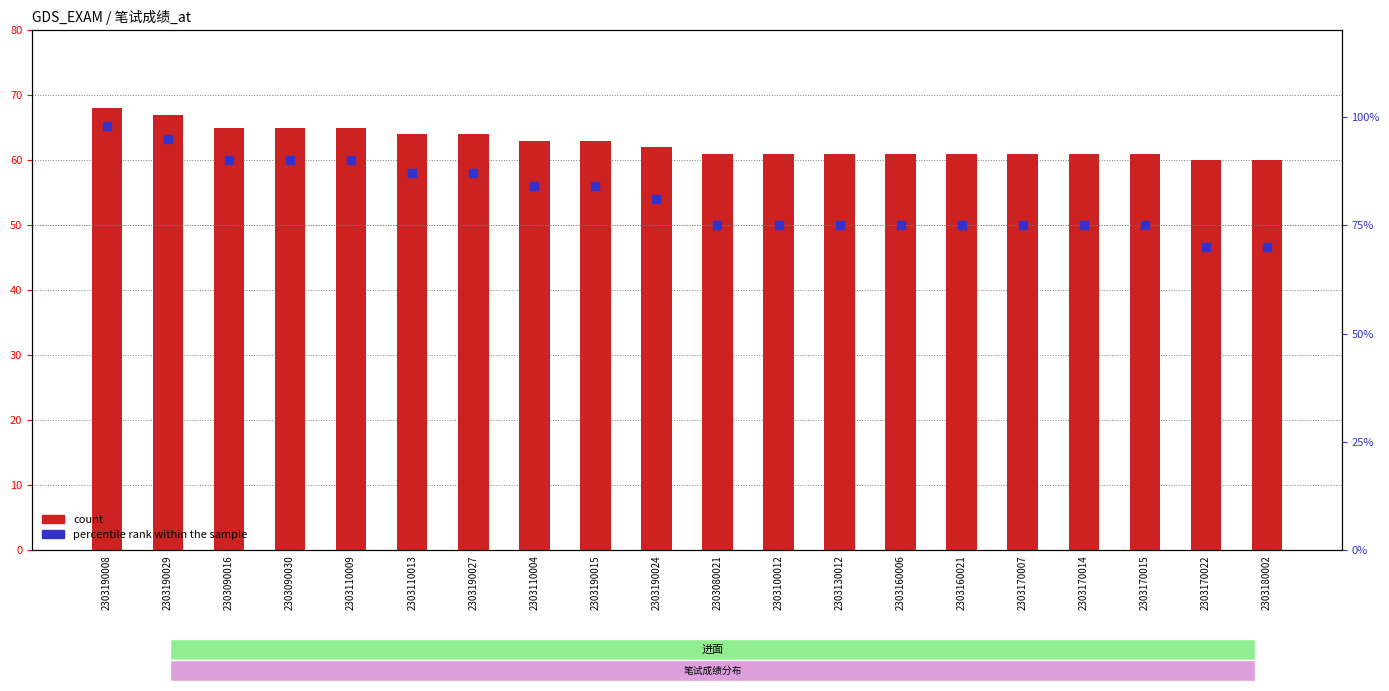

What is the total value across all series at 2303170015?

136